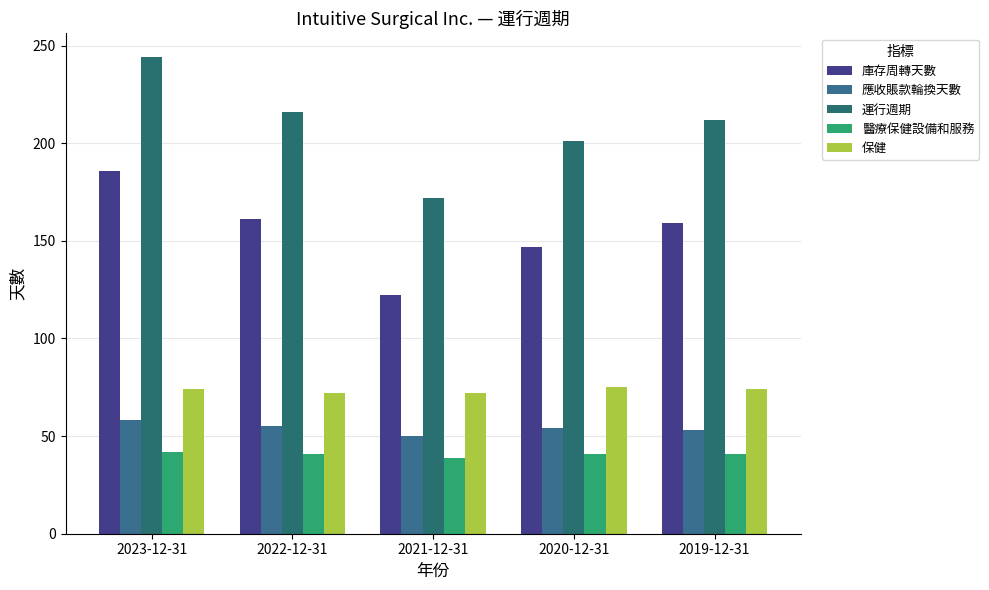

Reading left to right, transcribe all the data shown in this chart.

庫存周轉天數: 186	161	122	147	159
應收賬款輪換天數: 58	55	50	54	53
運行週期: 244	216	172	201	212
醫療保健設備和服務: 42	41	39	41	41
保健: 74	72	72	75	74